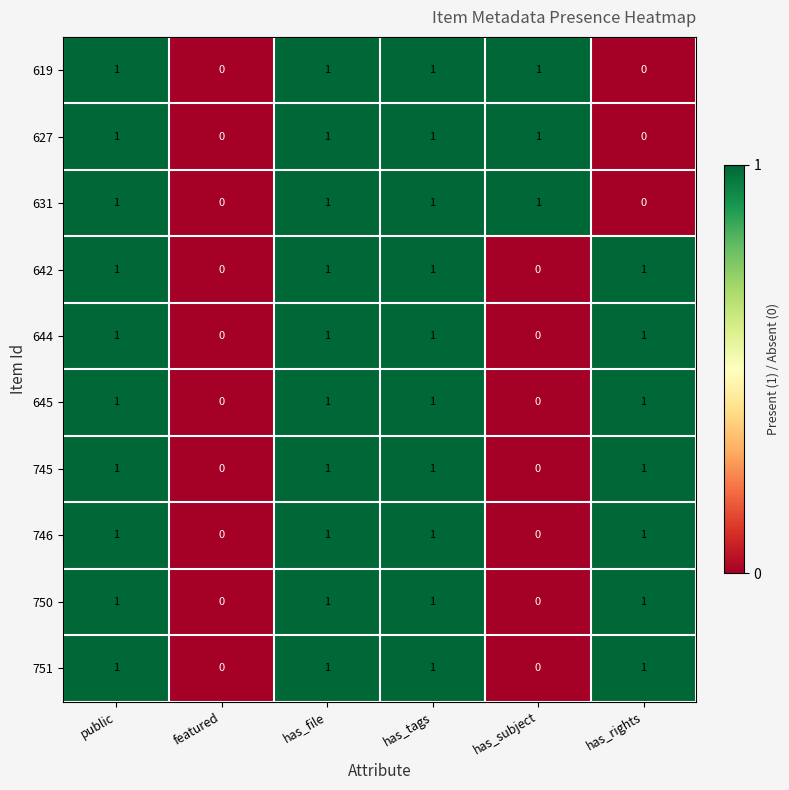

How many categories are shown in the chart?

6